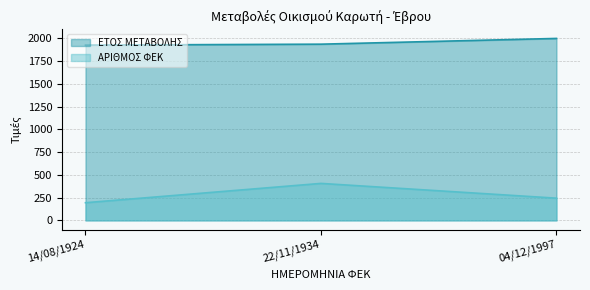

What are all the series names shown in the legend?

ΕΤΟΣ ΜΕΤΑΒΟΛΗΣ, ΑΡΙΘΜΟΣ ΦΕΚ